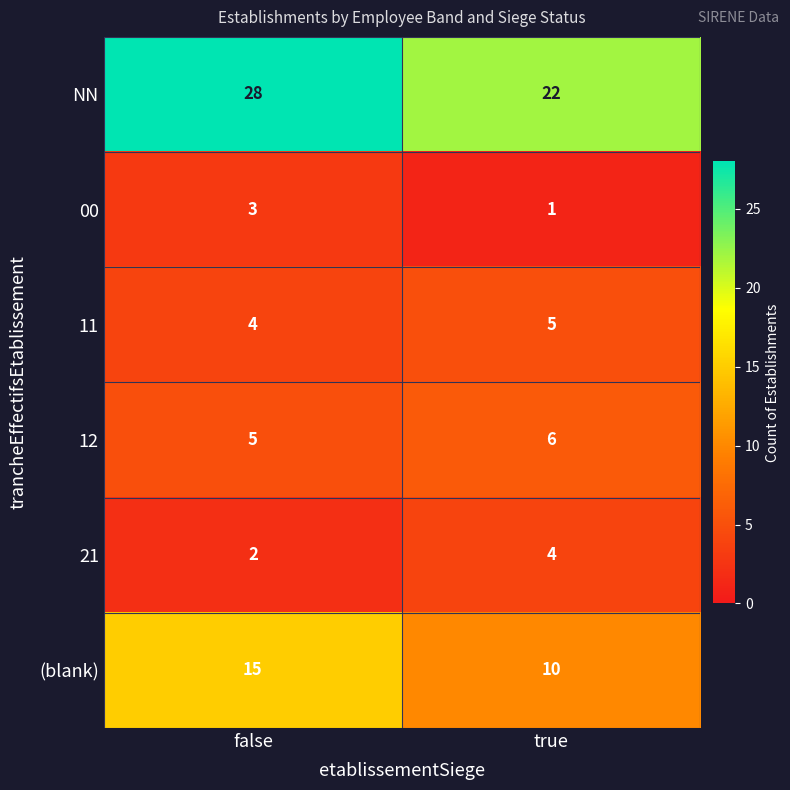

What is the spread (max minus min) of values at true?

21